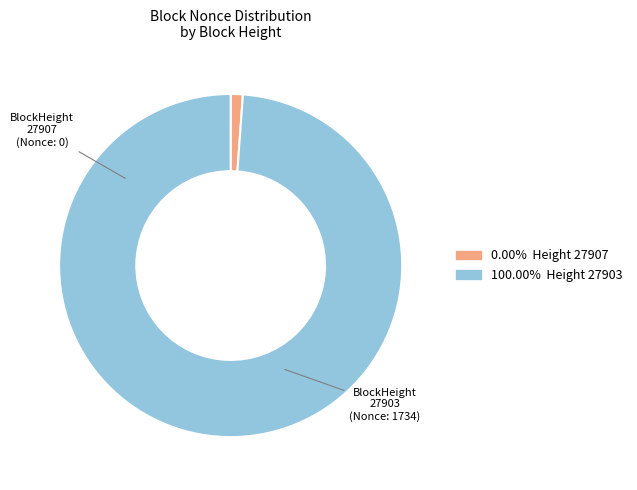

Is there any slice that represents more than half of the pie?

Yes